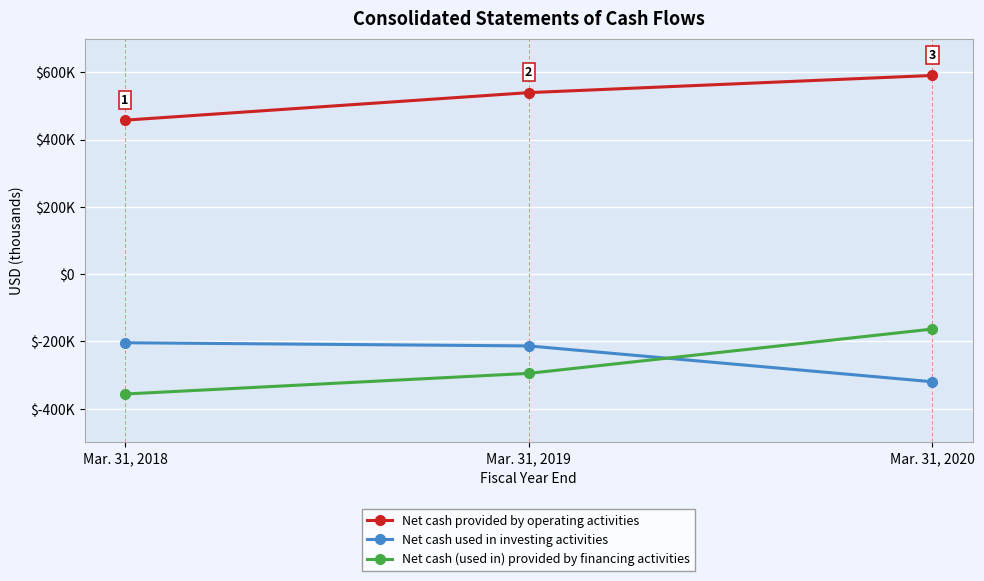

Is this an area chart (filled region under the line)?

No